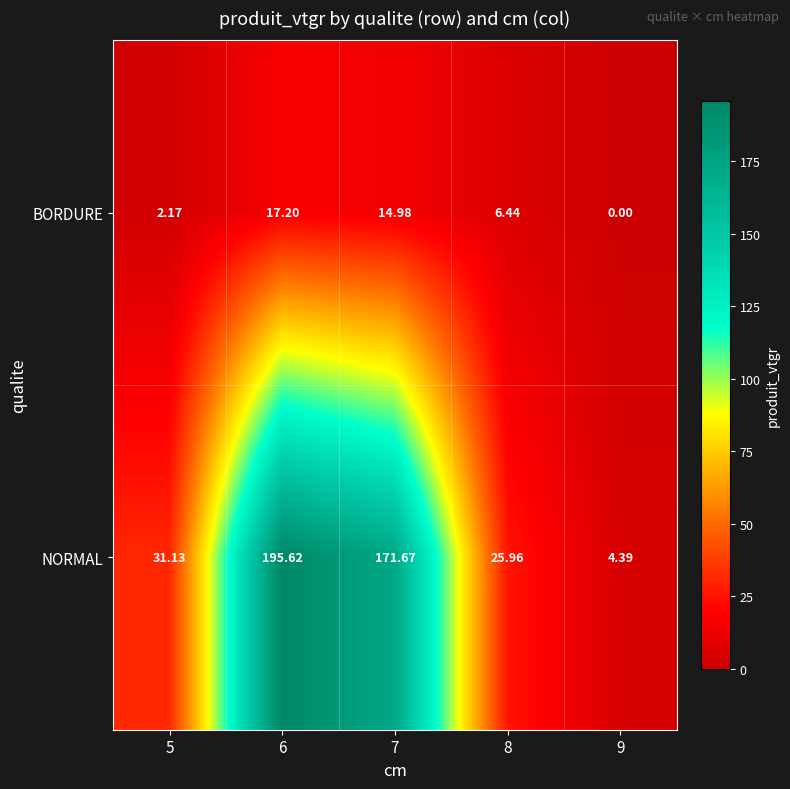

Which series has the largest total across all categories?

NORMAL